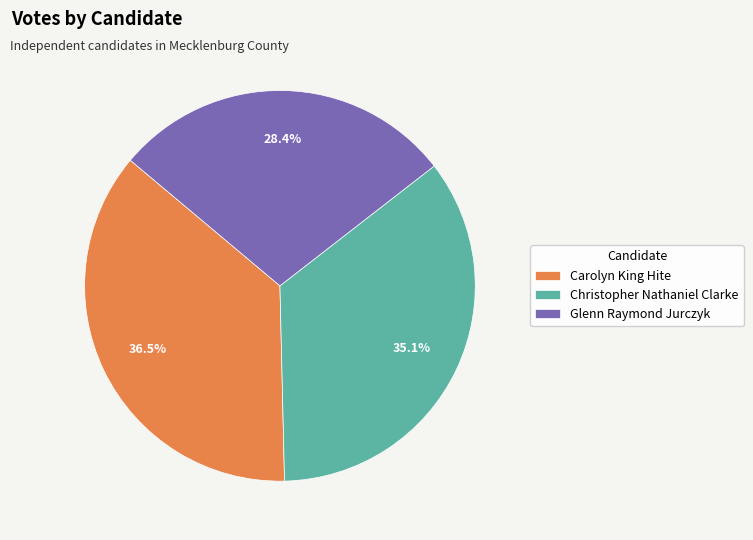

Is it true that Christopher Nathaniel Clarke is 50% of the pie?

False